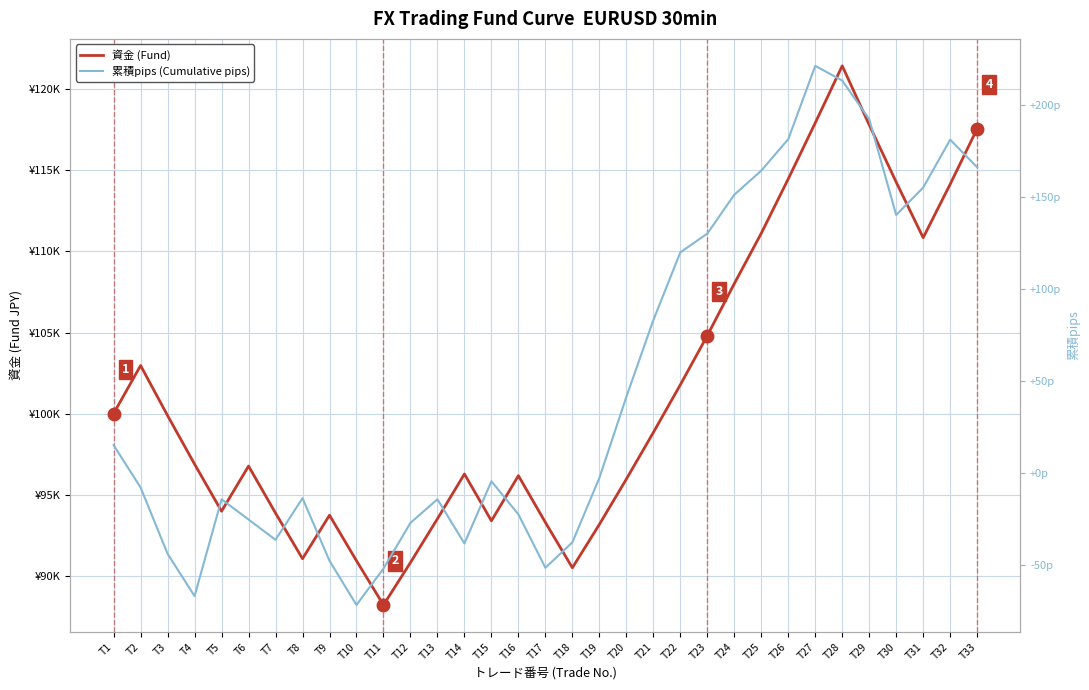

Which series has the widest spread of values?

資金 (Fund)